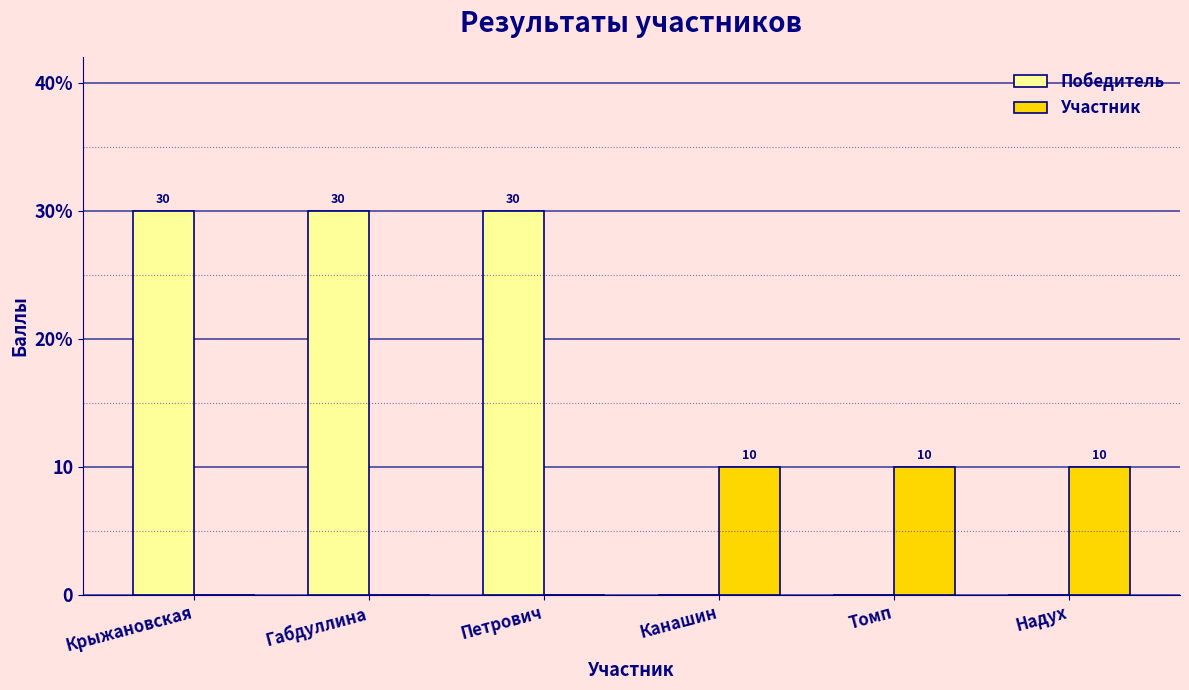

What are all the series names shown in the legend?

Победитель, Участник